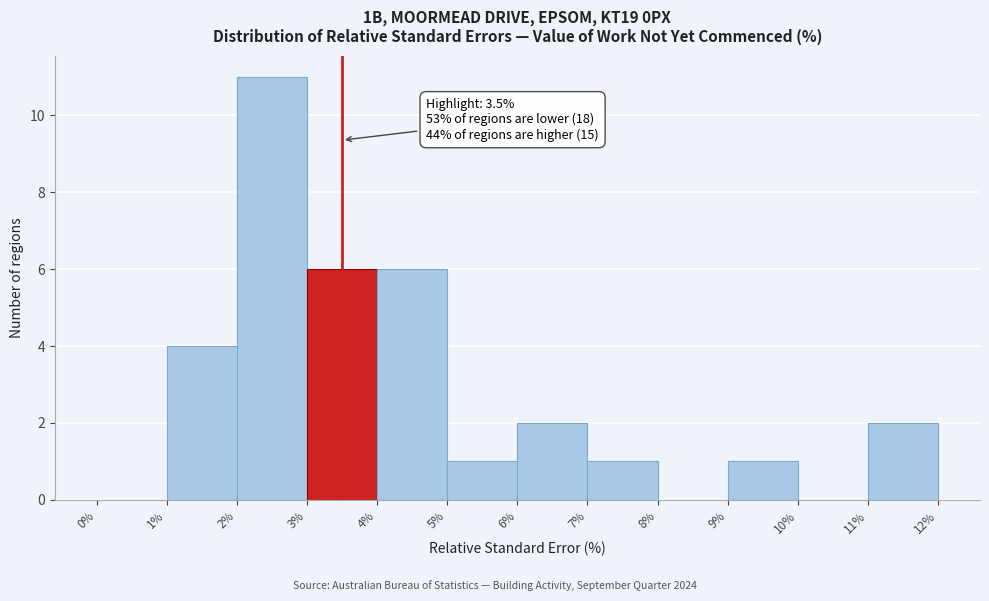

Which range on the x-axis has the tallest bar?

2% to 3%